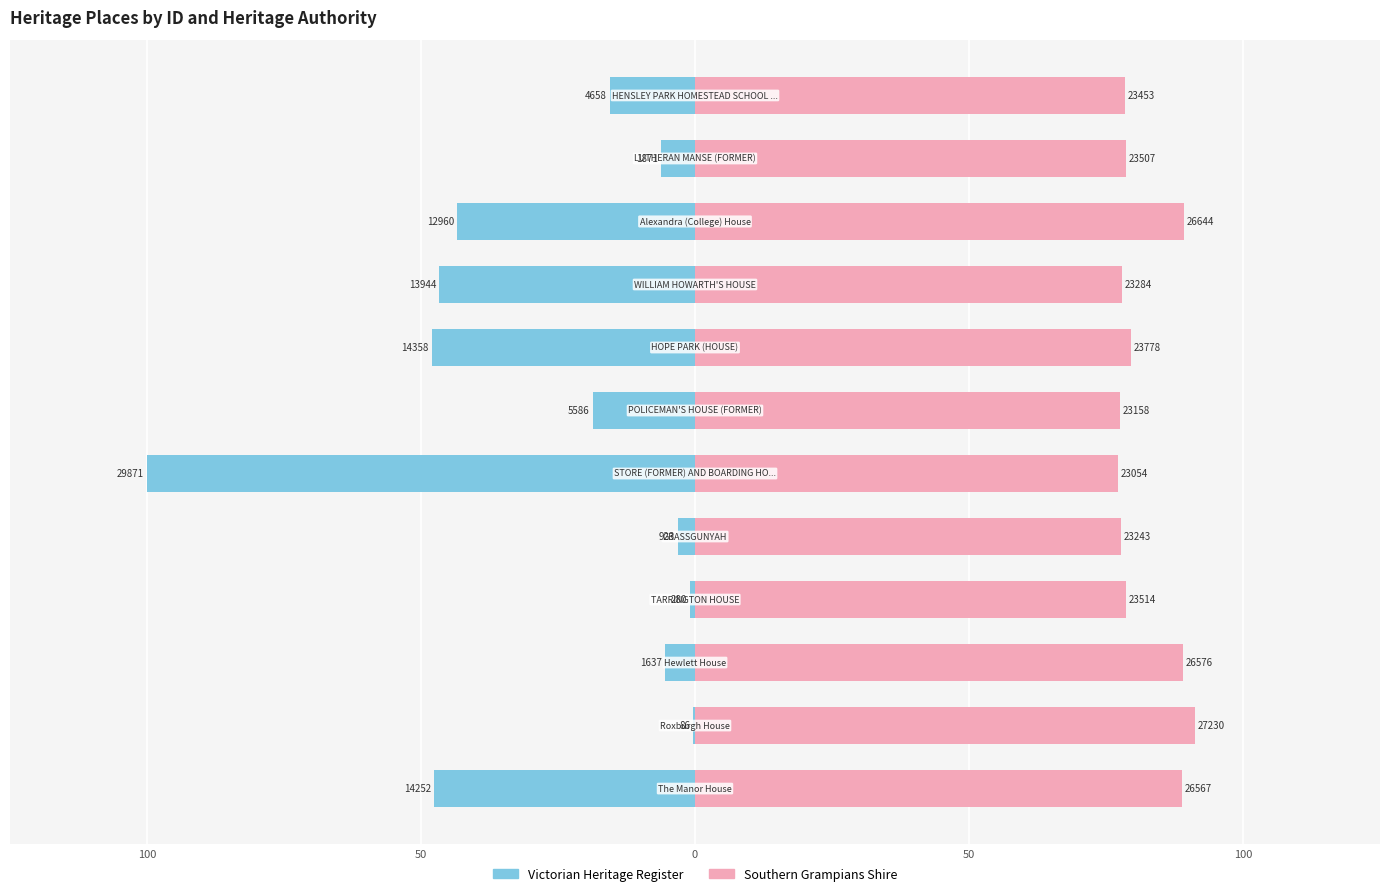

What is the minimum value shown in the chart?

-100.0